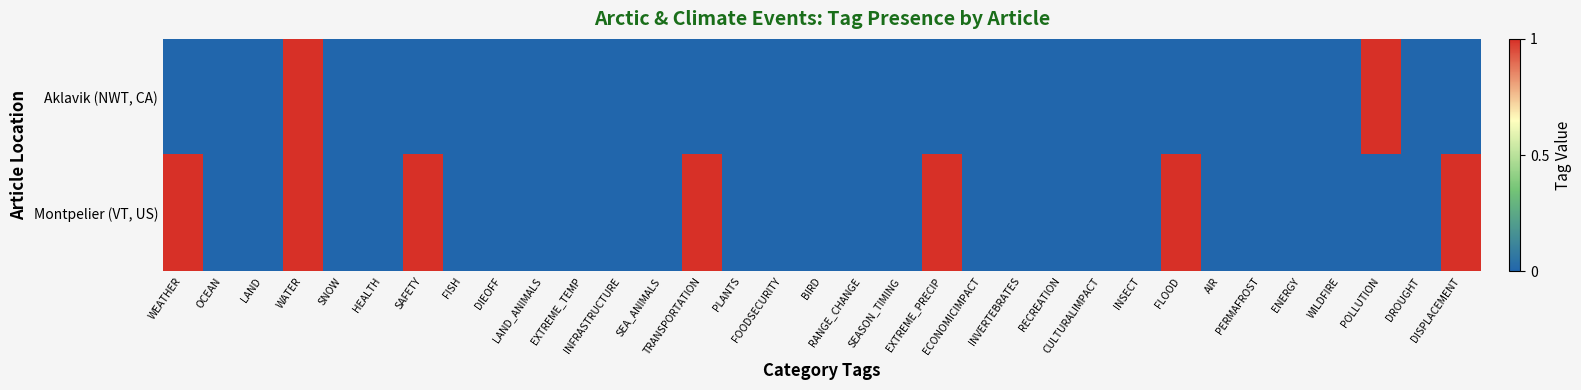

Which series has the largest total across all categories?

Montpelier (VT, US)